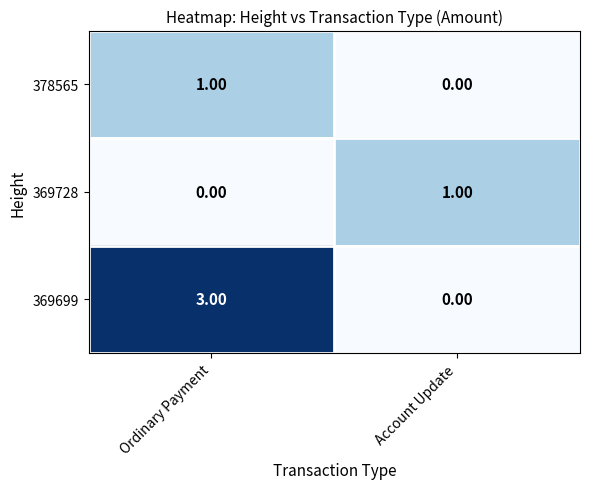

At which category is the sum across all series the highest?

Ordinary Payment